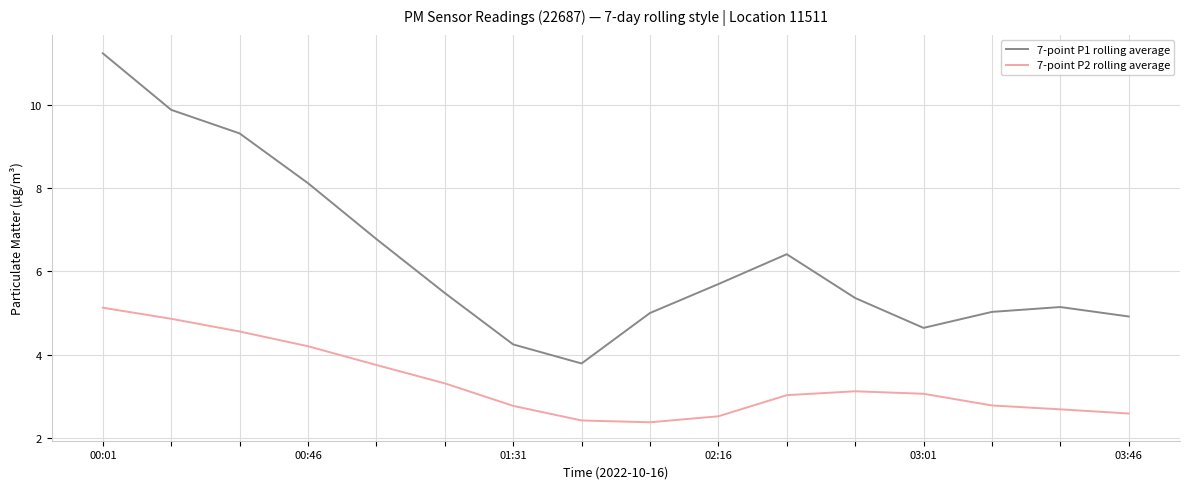

True or false: 7-point P2 rolling average and 7-point P1 rolling average cross at least once.

False